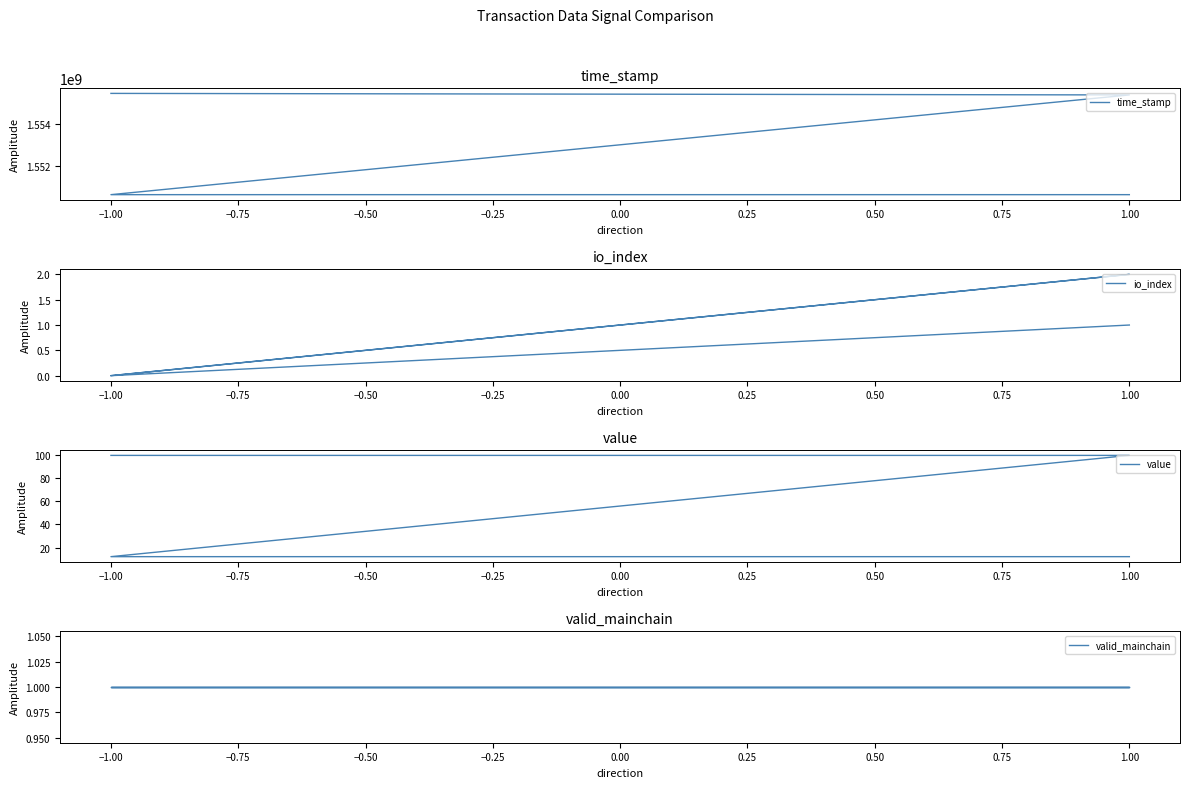

What is the sum of all value values?

223.4